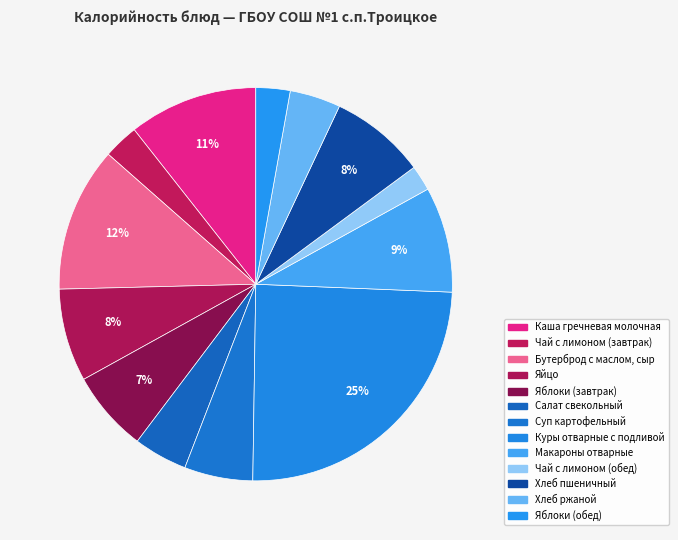

The Хлеб ржаной slice represents 4% of the pie. True or false?

True